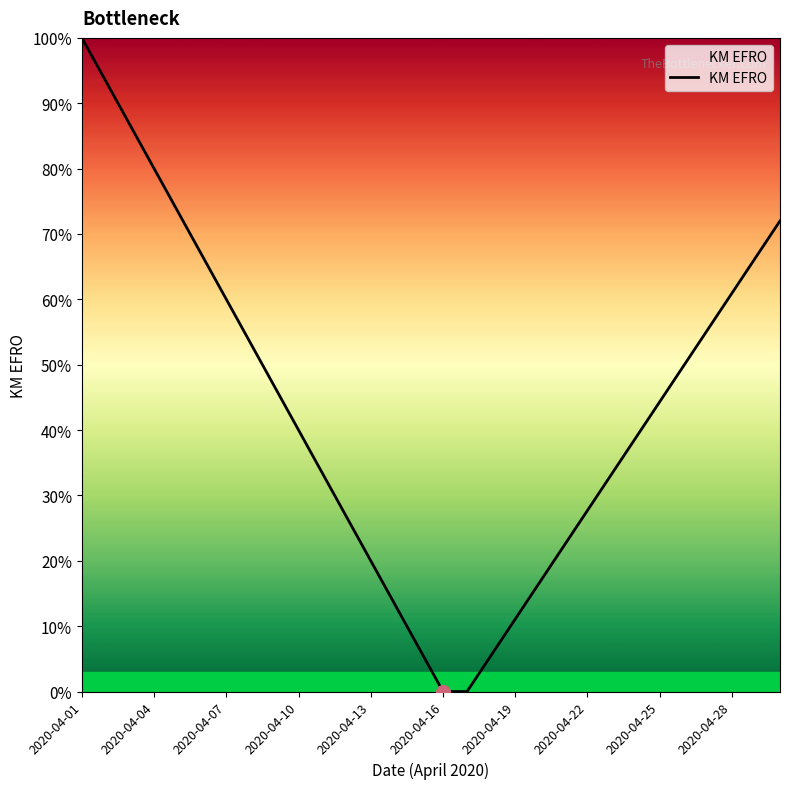

Is this an area chart (filled region under the line)?

Yes